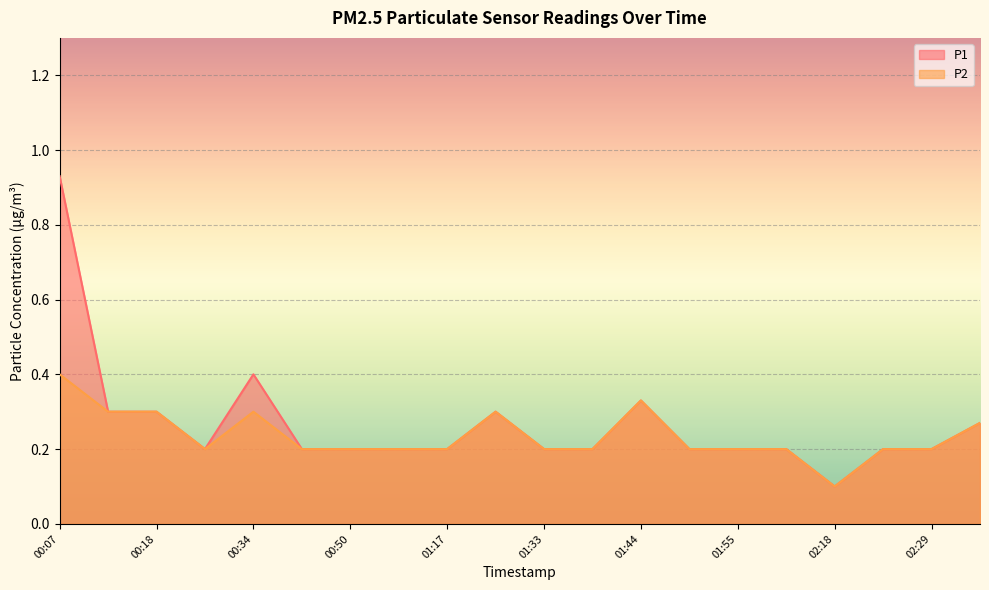

How many lines are shown in the chart?

2